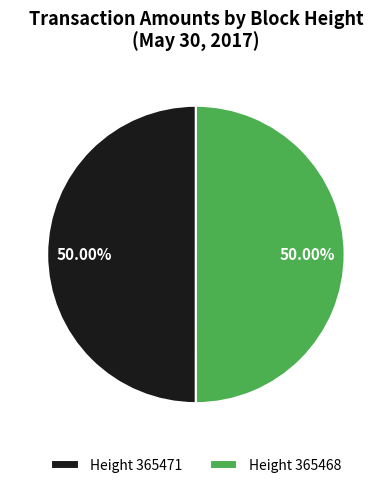

What is the ratio of the value at Height 365468 to the value at Height 365471?

1.0